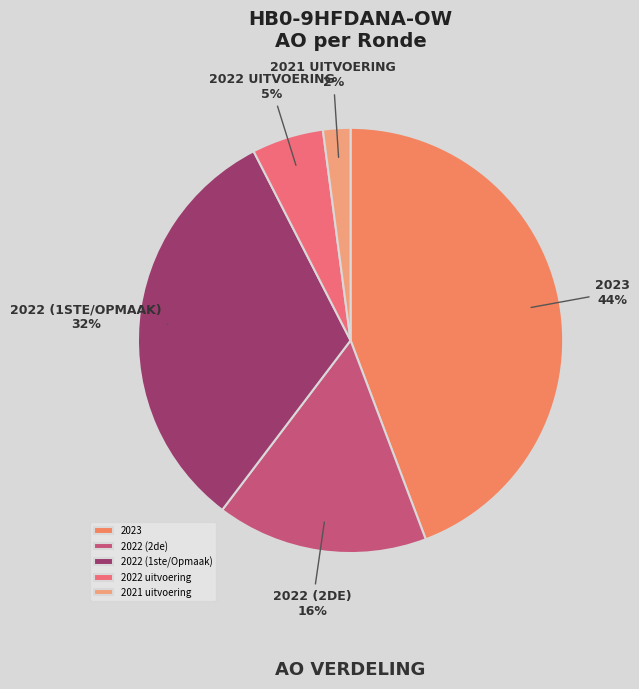

Does any single category account for the majority?

No